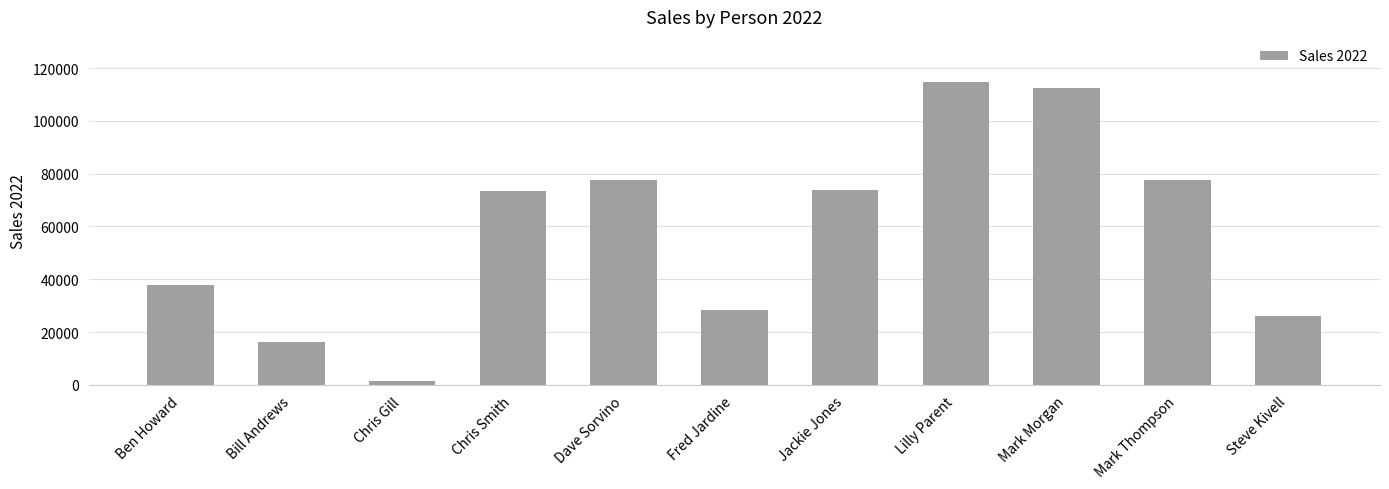

What is the difference between the maximum and minimum values?

113100